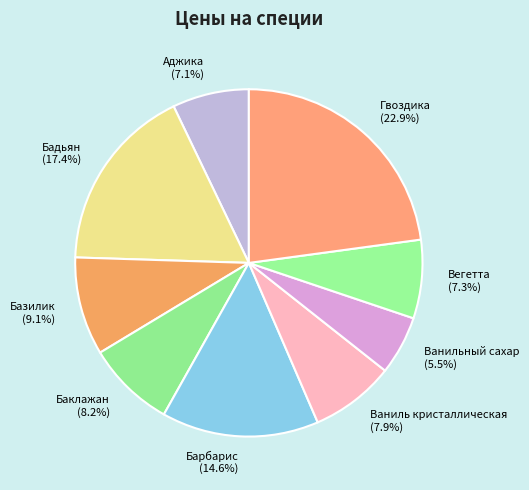

Approximately how many times larger is the value at Базилик compared to Ваниль кристаллическая?

1.2